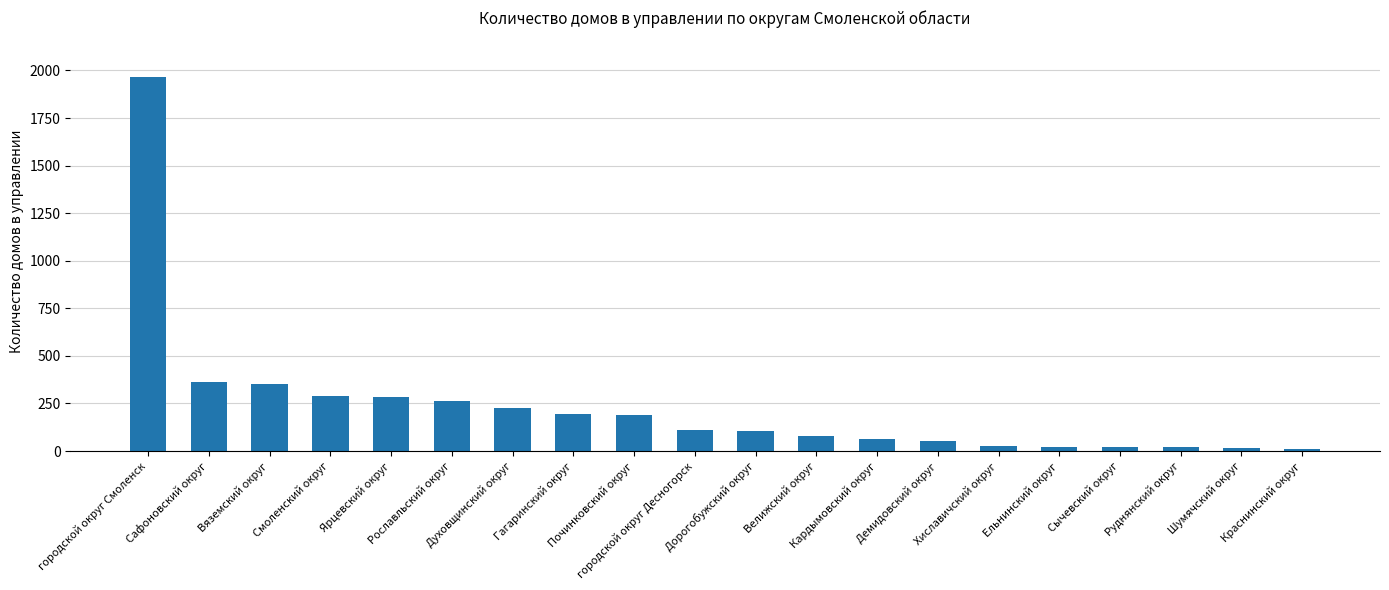

What is the label of the 4th bar from the right?

Сычевский округ